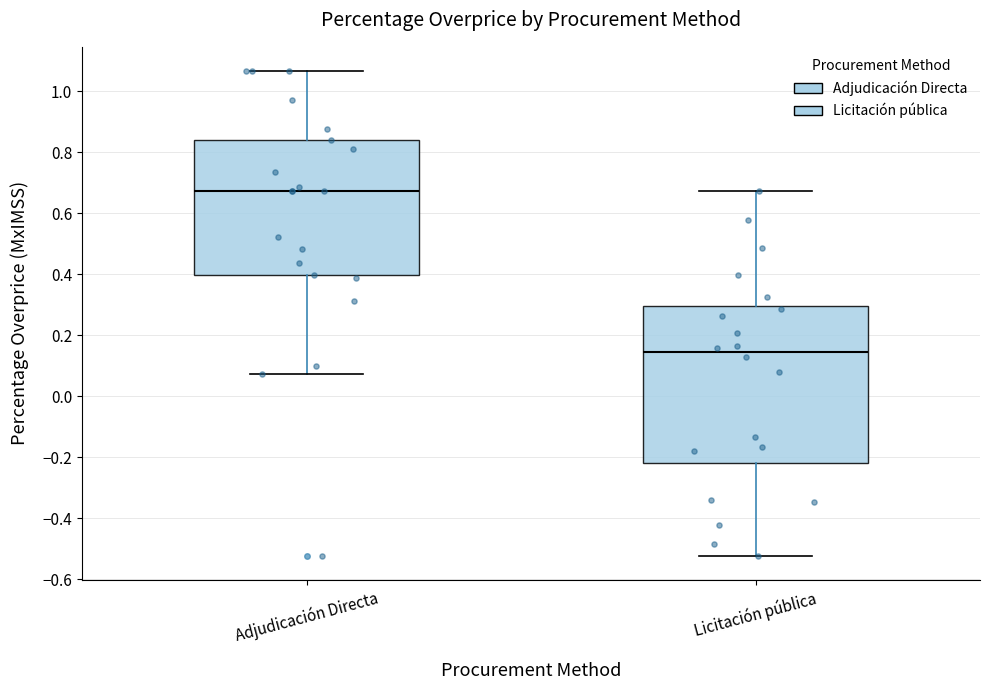

Which box is the tallest, from its lower edge to its upper edge?

Licitación pública